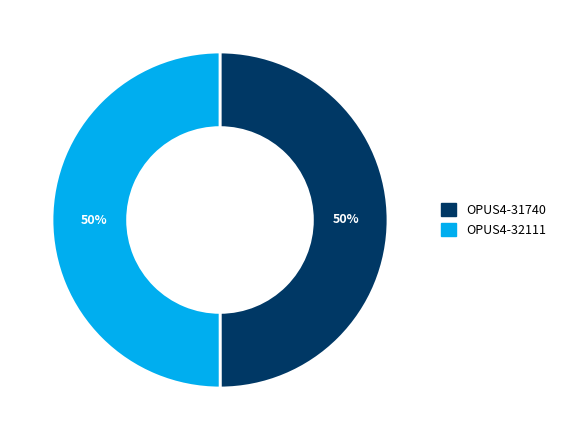

Is it true that OPUS4-32111 is 37% of the pie?

False